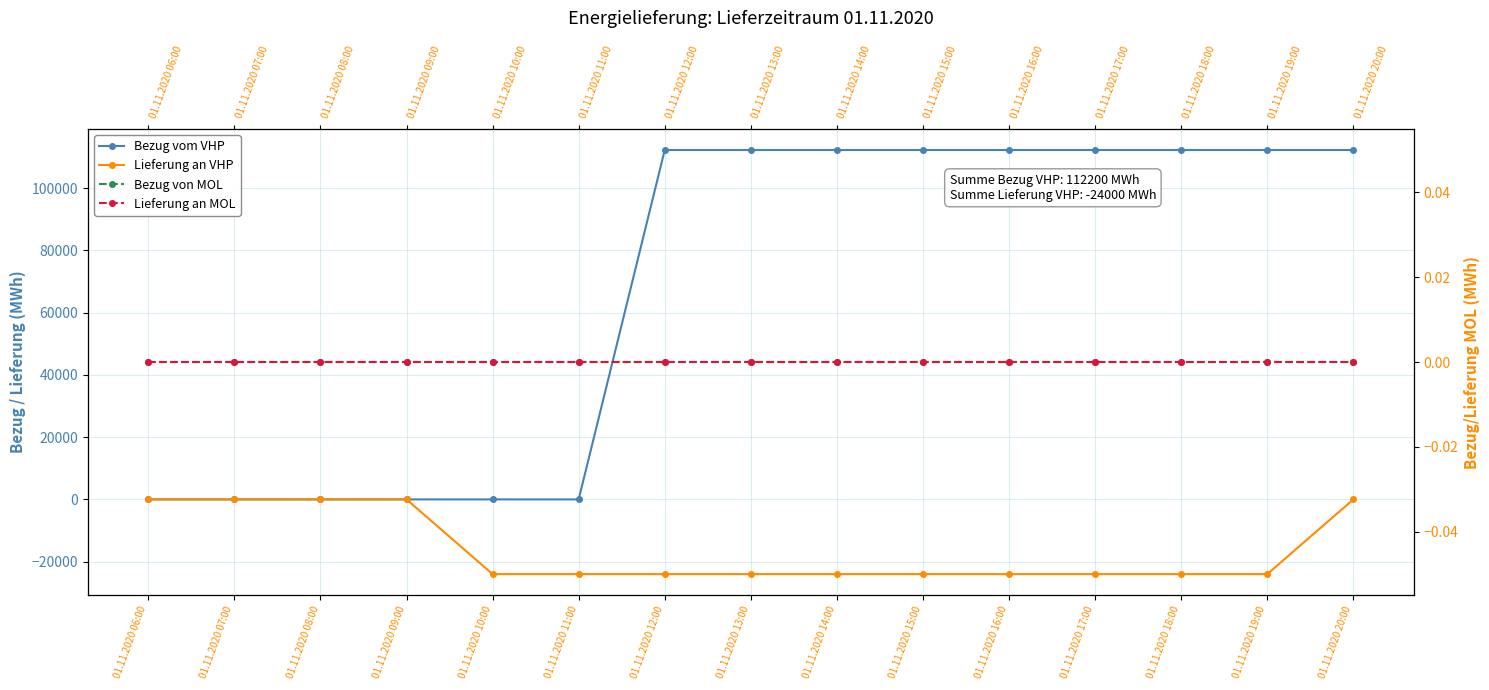

Is the value of Bezug von MOL at 01.11.2020 12:00 greater than the value of Bezug vom VHP at 01.11.2020 14:00?

No